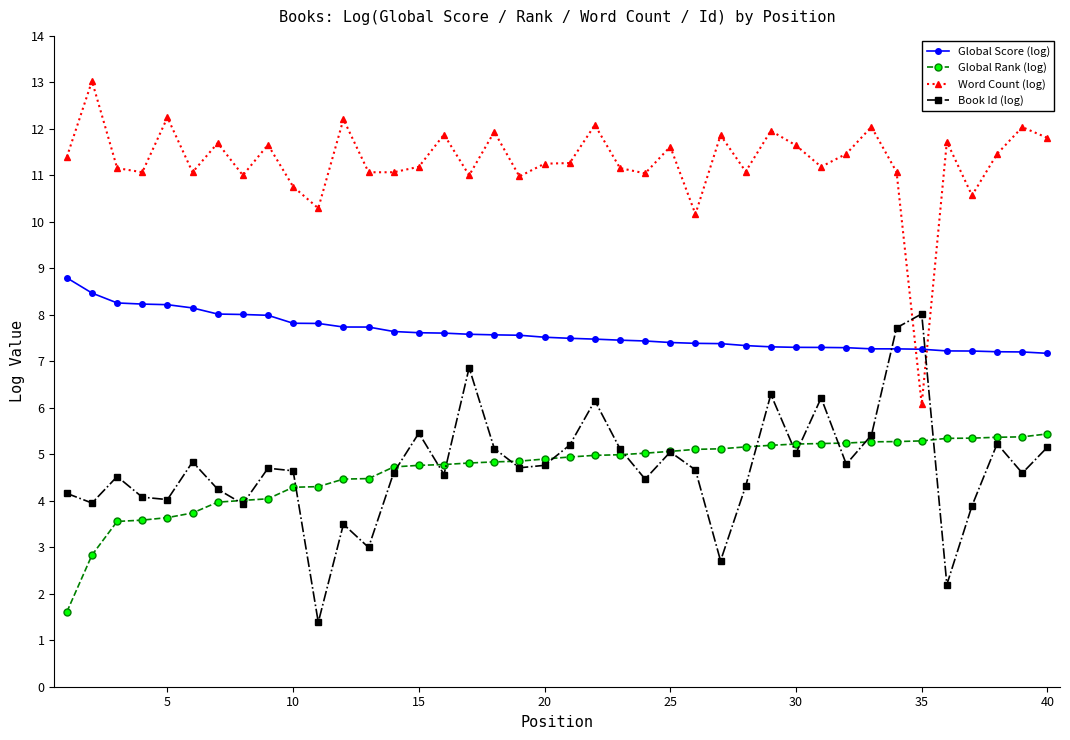

Rank the series by their maximum value, from lowest to highest.

Global Rank (log), Book Id (log), Global Score (log), Word Count (log)